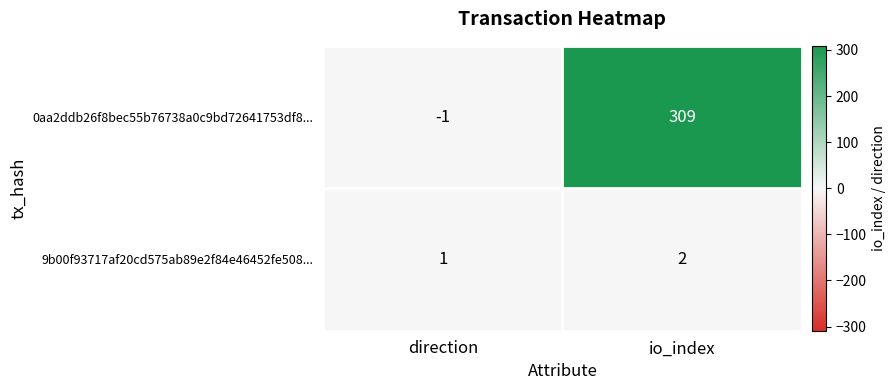

At which label does 9b00f93717af20cd575ab89e2f84e46452fe508... reach its minimum?

direction